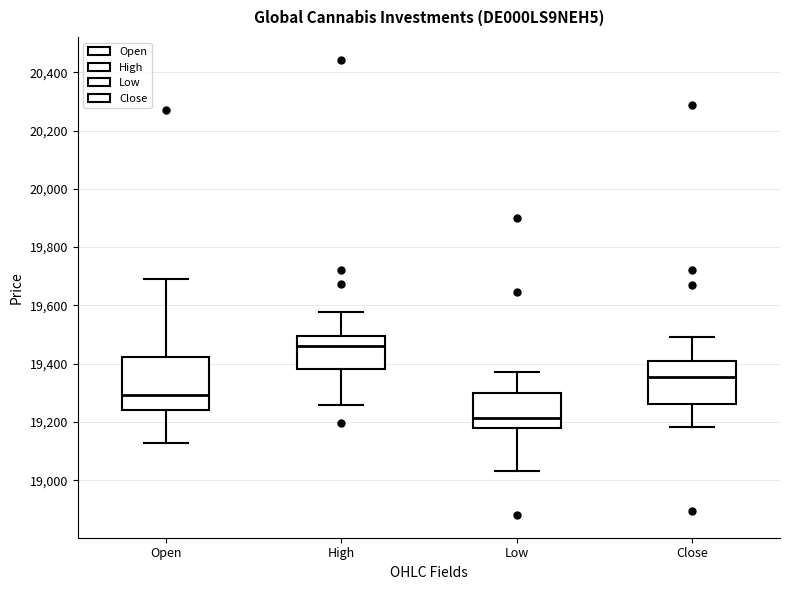

Reading left to right, transcribe this box plot: for each box, give where its median line is, the range the box spans, and where its two whiskers end, as read against the y-axis. The values are not printed on the chart, so give them approximately, as read against the axis.

Open: median 19300, box 19240 to 19420, whiskers 19120 to 19700
High: median 19460, box 19380 to 19500, whiskers 19260 to 19580
Low: median 19220, box 19180 to 19300, whiskers 19040 to 19380
Close: median 19360, box 19260 to 19400, whiskers 19180 to 19500